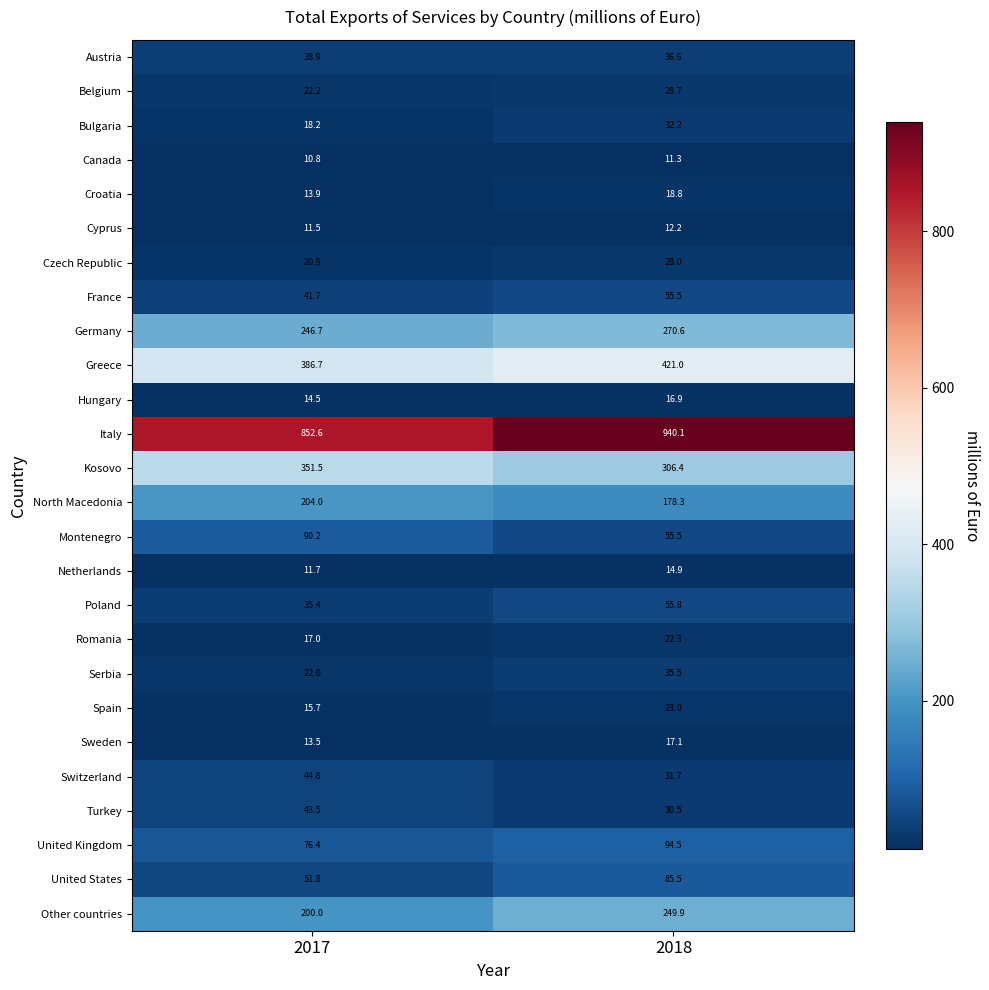

What is the spread (max minus min) of values at 2017?

841.8